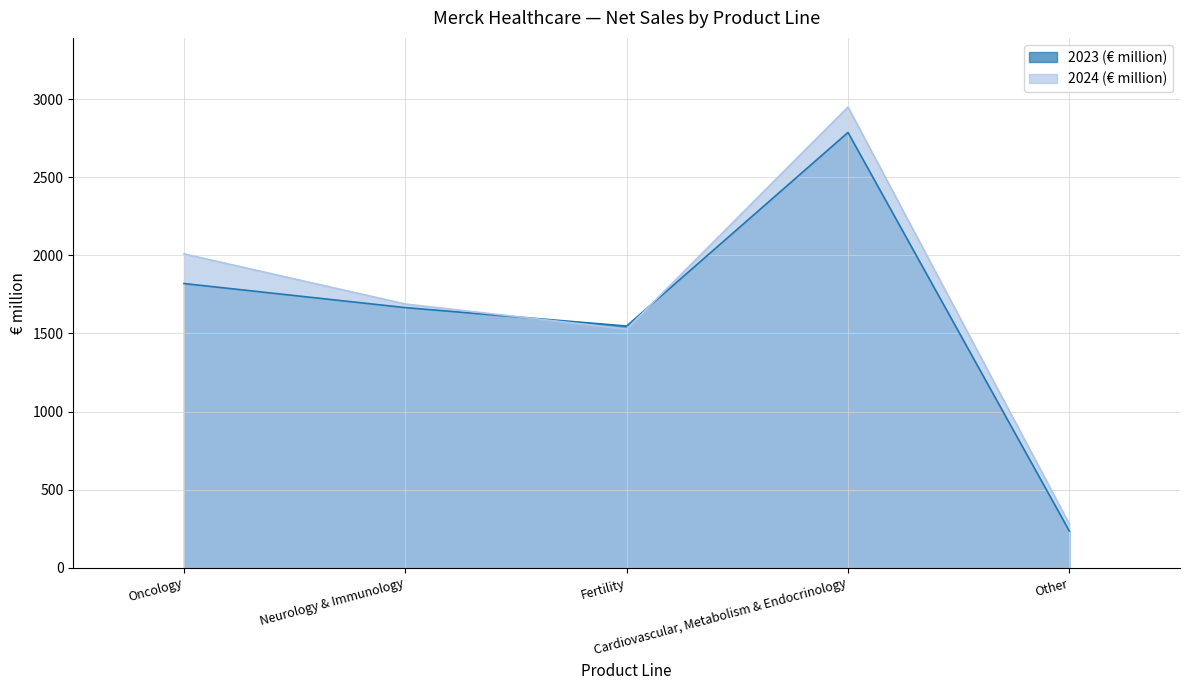

How many data points in 2023 (€ million) are less than 1665?

2